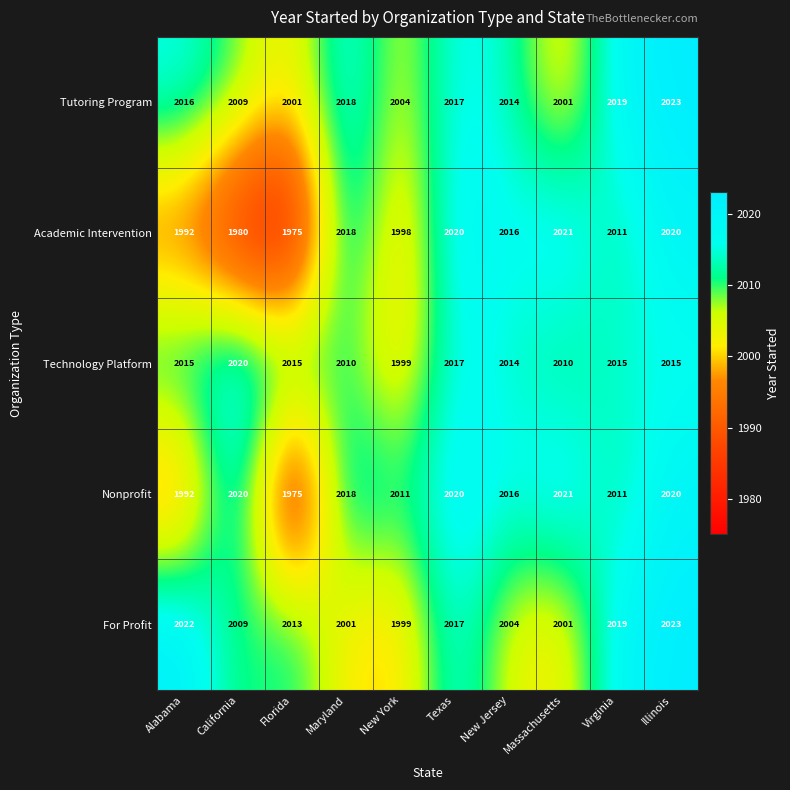

True or false: Tutoring Program has a value of 2001 at Florida.

True